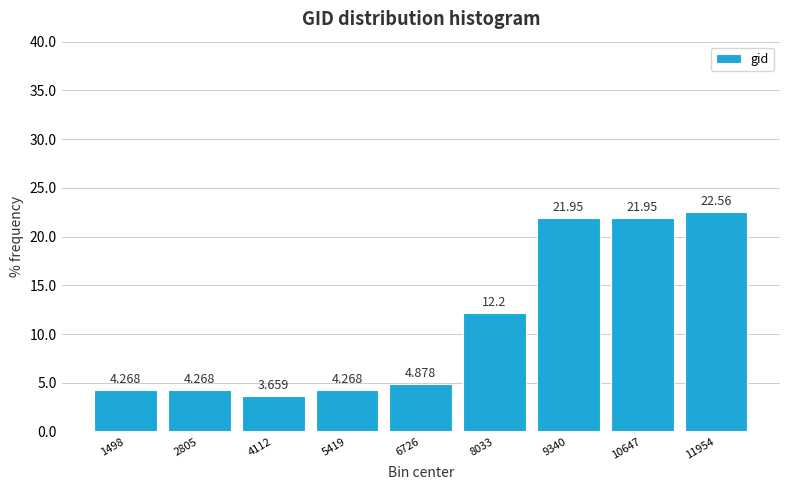

How tall is the bar that spans 7400 to 8600 on the x-axis? The bar edges are not printed on the chart, so give them approximately, as read against the axis.

12.195